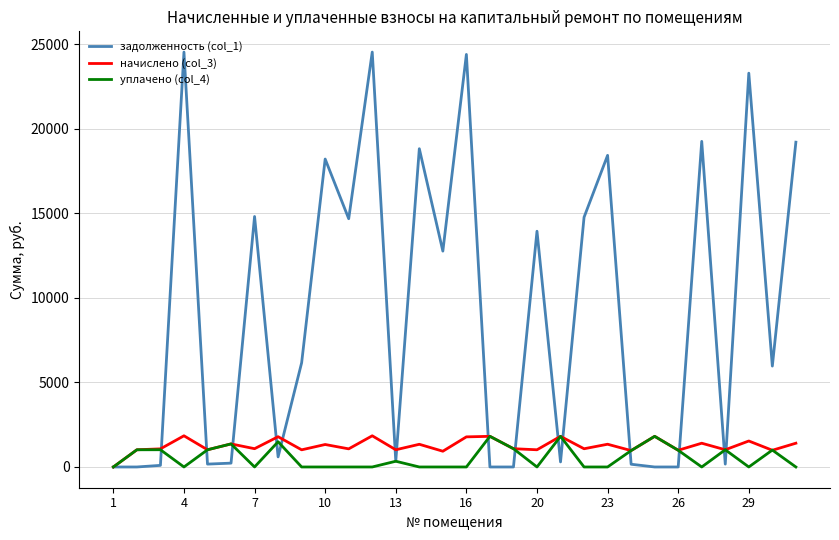

Which series has the largest total across all categories?

задолженность (col_1)